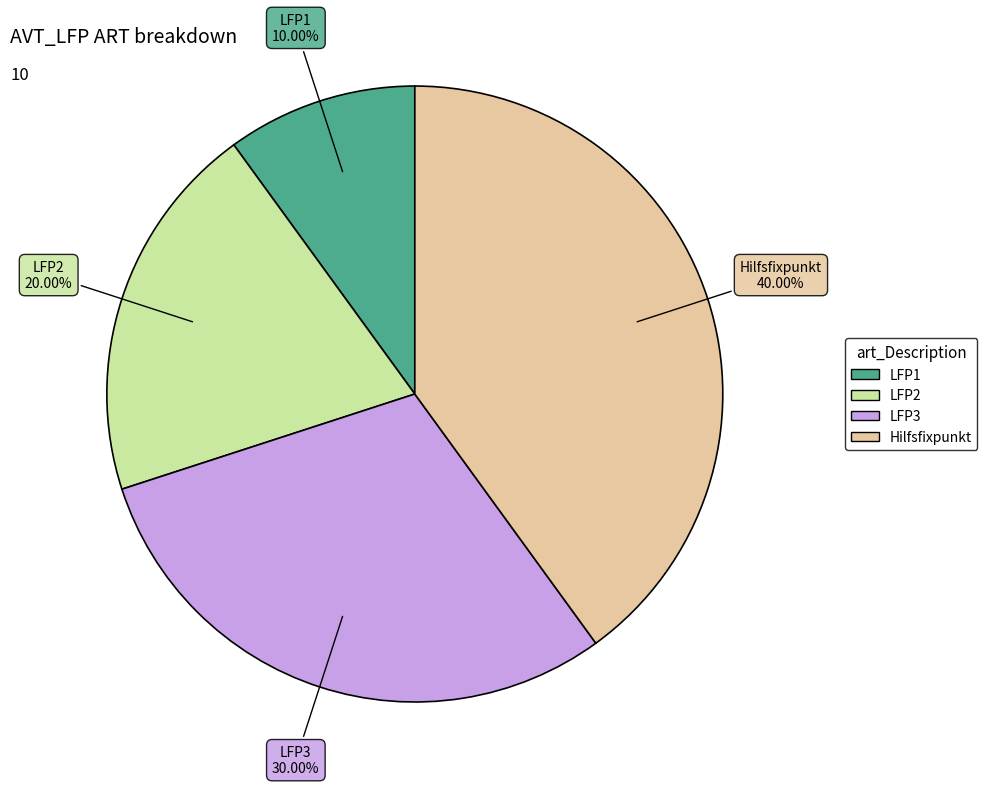

What percentage is the LFP3 slice, to the nearest percent?

30%